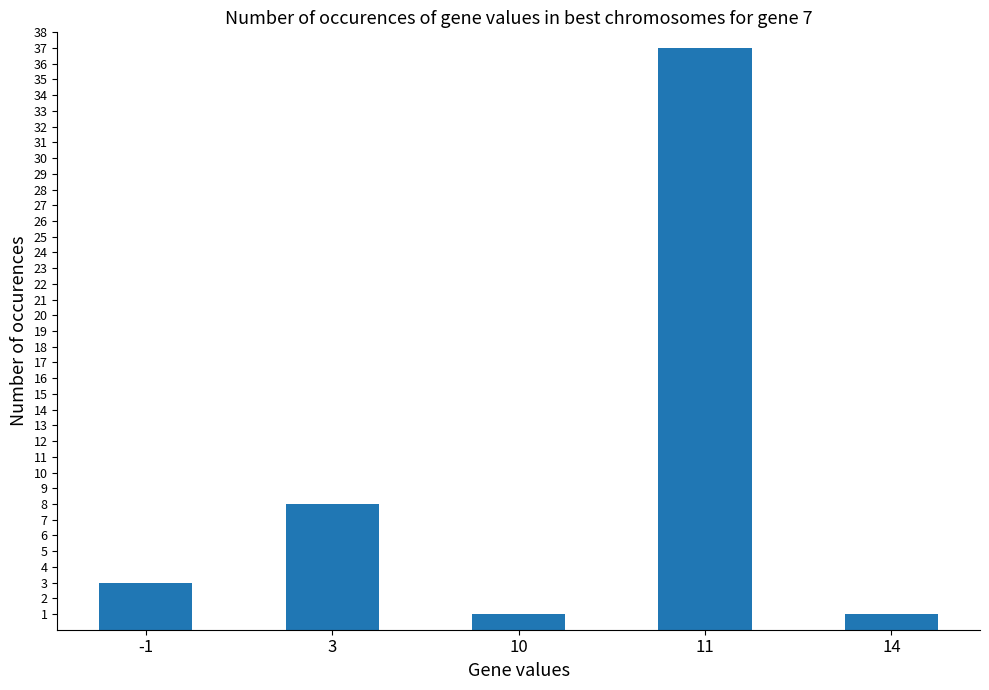

What value does the data have at 14?

1